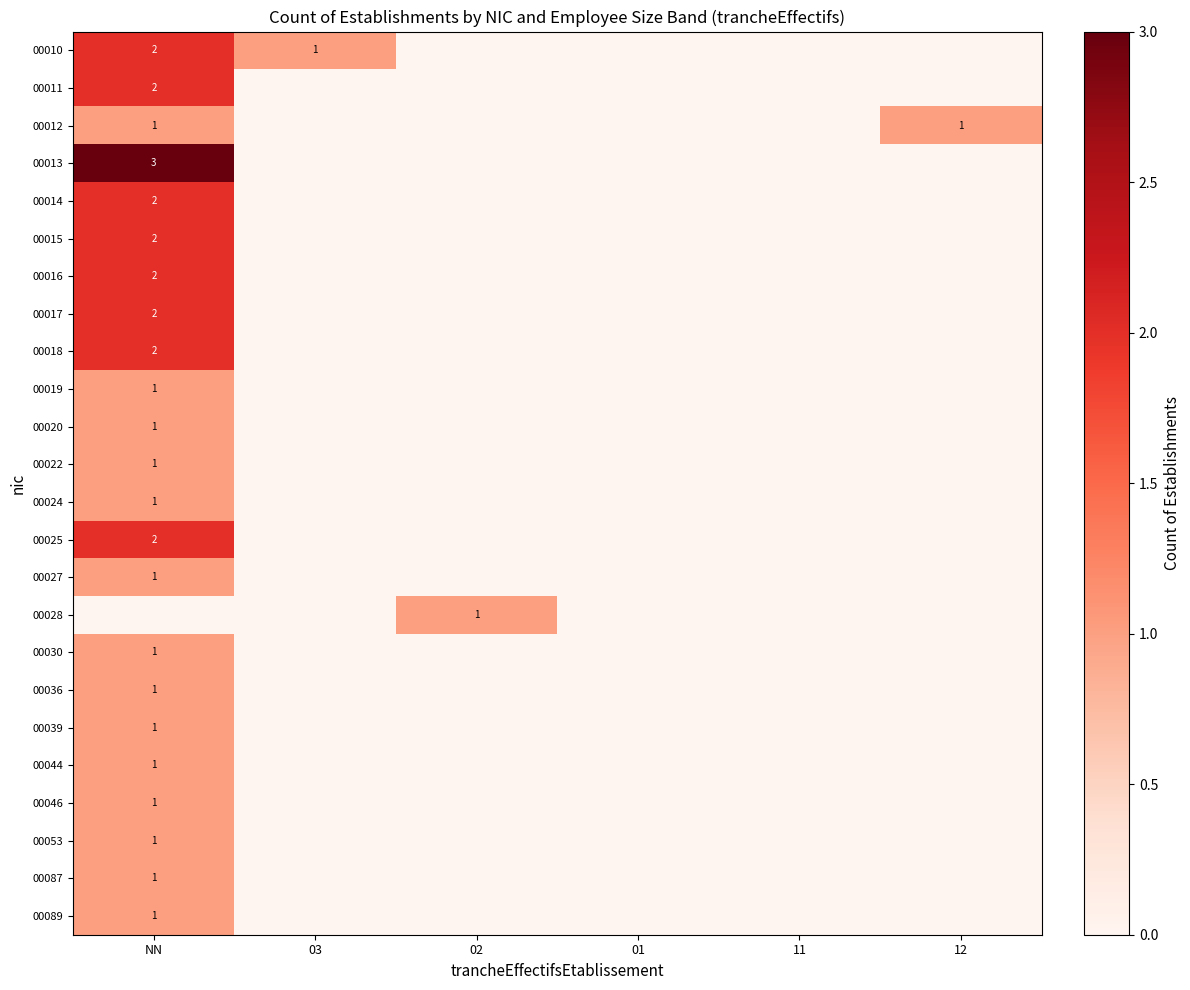

Is the value of 00014 at NN greater than the value of 00022 at NN?

Yes